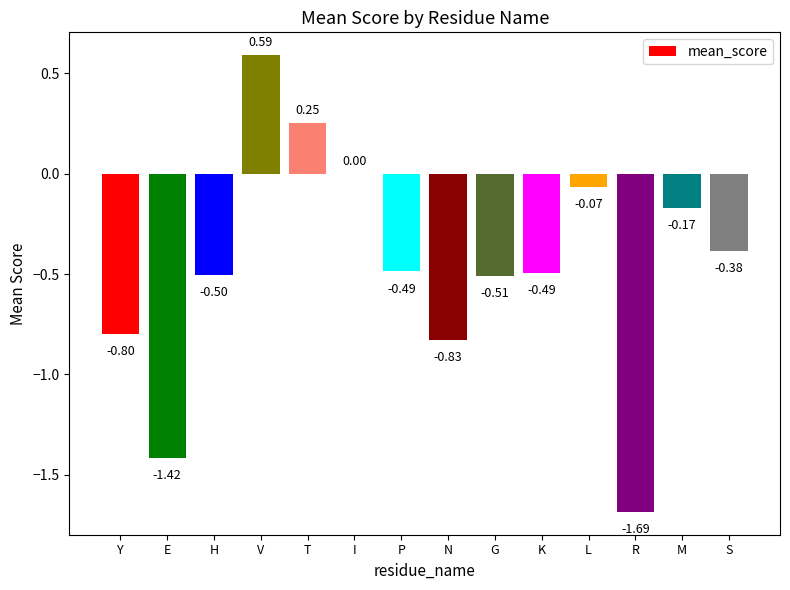

What is the sum of all values?

-6.5